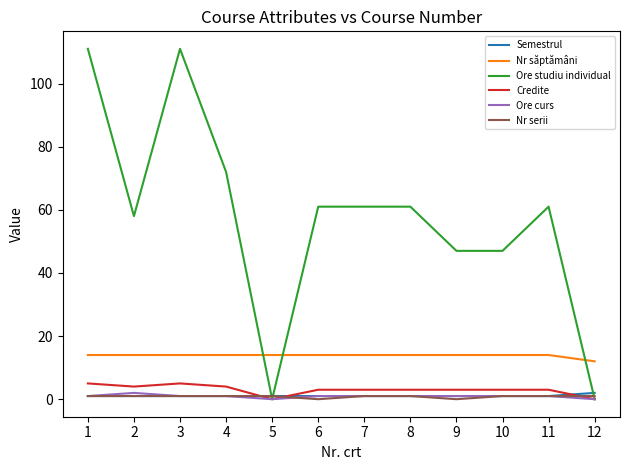

Which series changed the most between 2 and 9?

Ore studiu individual